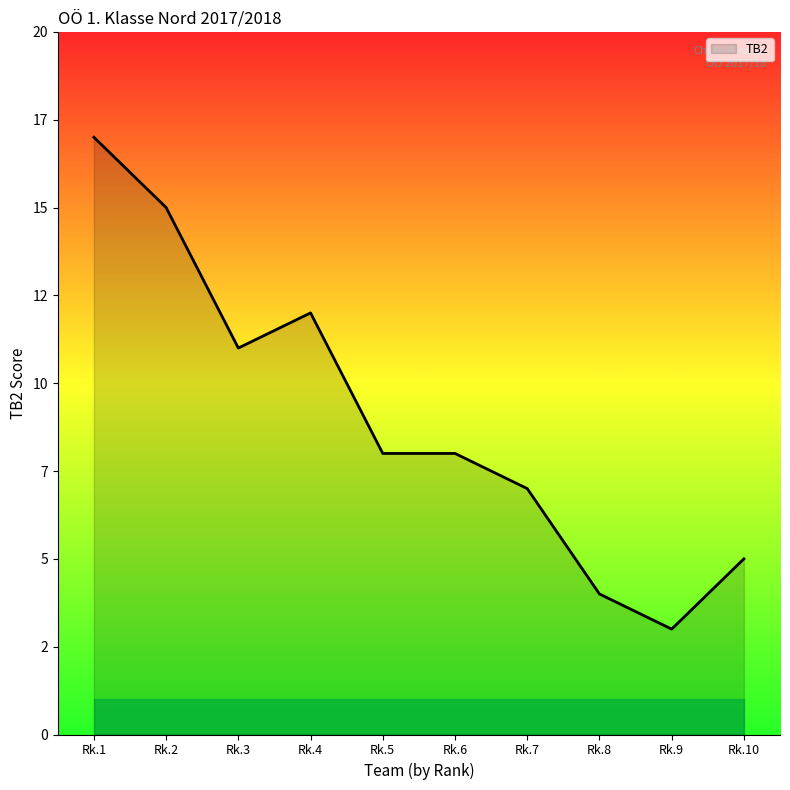

Is this an area chart (filled region under the line)?

Yes